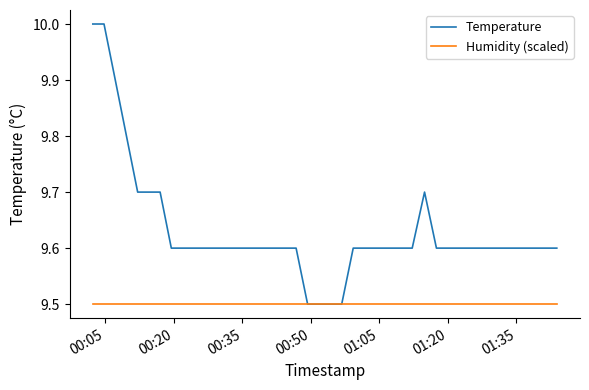

What is the highest value of the Temperature series?

10.0